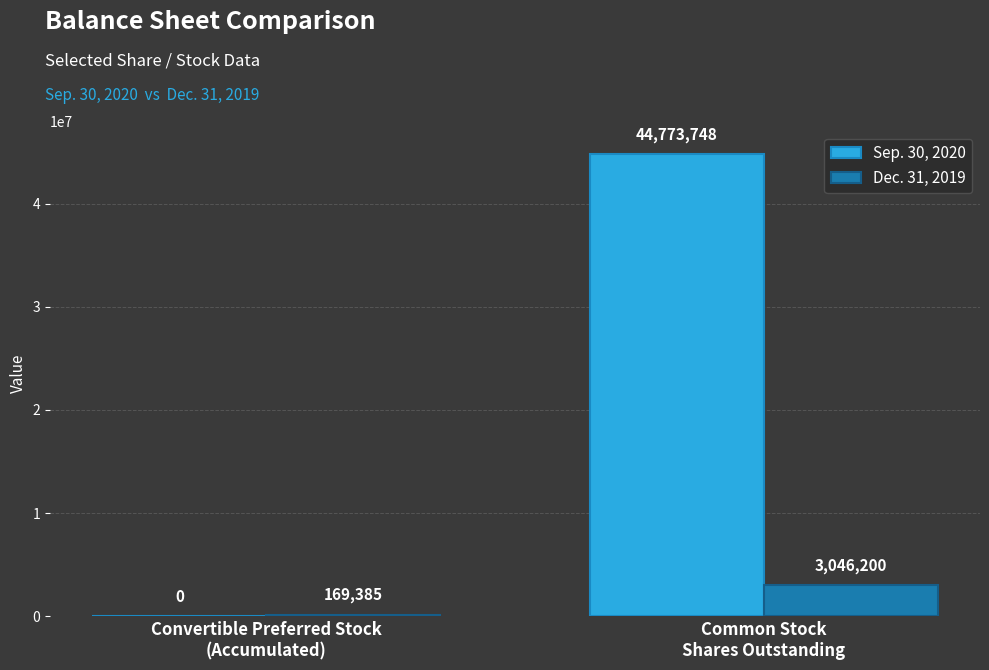

What value does the Dec. 31, 2019 series have at Common Stock
Shares Outstanding?

3046200